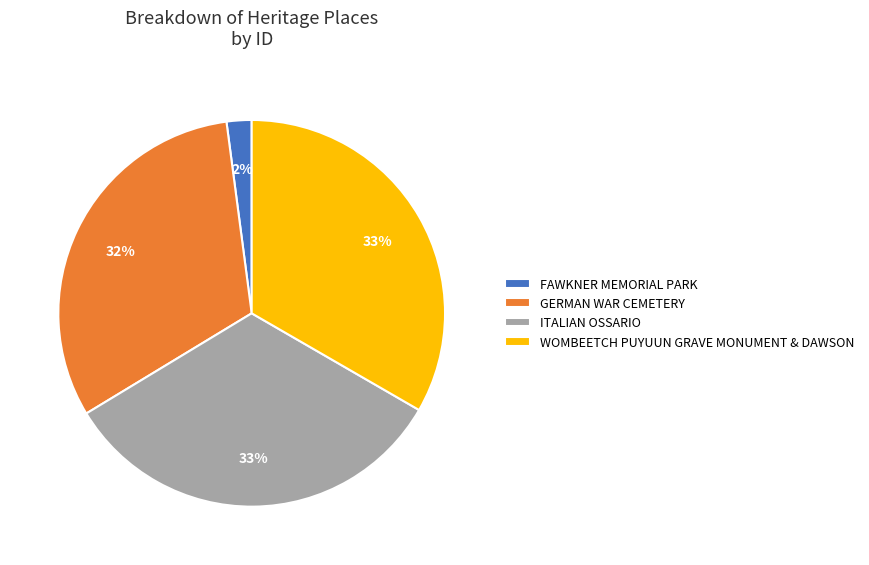

Does GERMAN WAR CEMETERY account for over 50% of the chart?

No